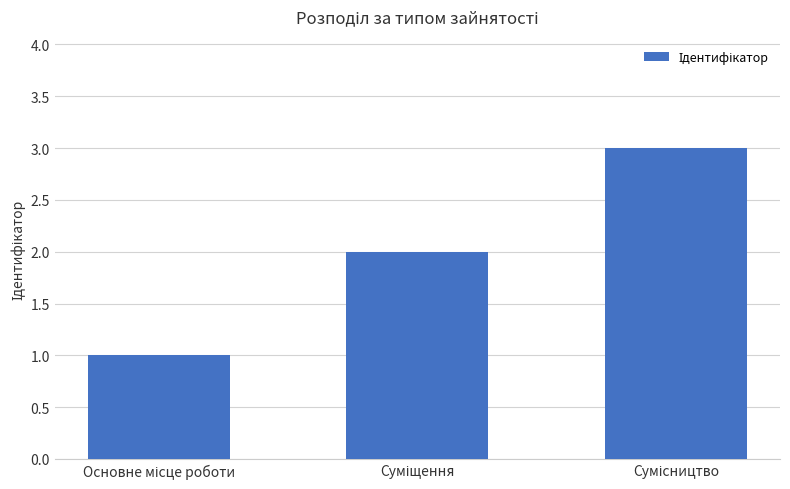

What is the greatest value displayed?

3